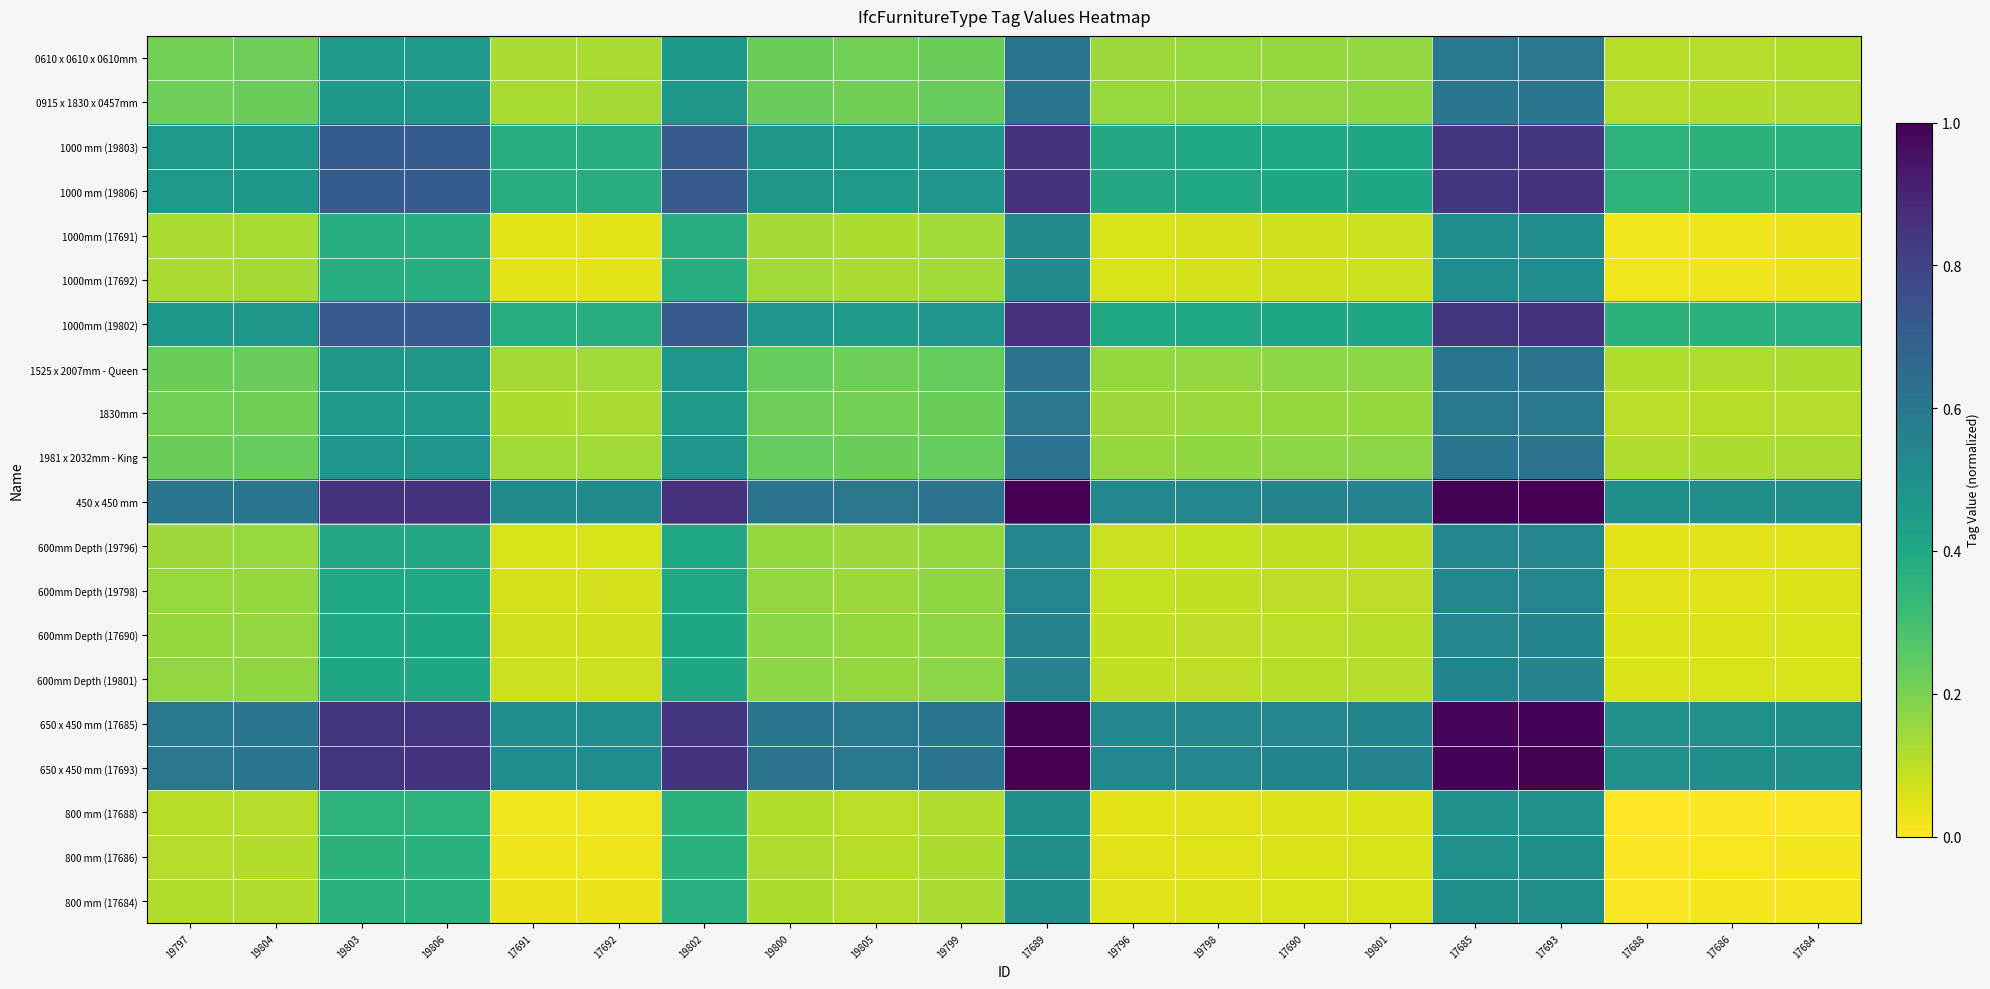

List the series in order of their peak value, highest first.

450 x 450 mm, 650 x 450 mm (17693), 650 x 450 mm (17685), 1000mm (19802), 1000 mm (19806), 1000 mm (19803), 1981 x 2032mm - King, 1525 x 2007mm - Queen, 0915 x 1830 x 0457mm, 0610 x 0610 x 0610mm, 1830mm, 600mm Depth (19801), 600mm Depth (17690), 600mm Depth (19798), 600mm Depth (19796), 1000mm (17692), 1000mm (17691), 800 mm (17684), 800 mm (17686), 800 mm (17688)